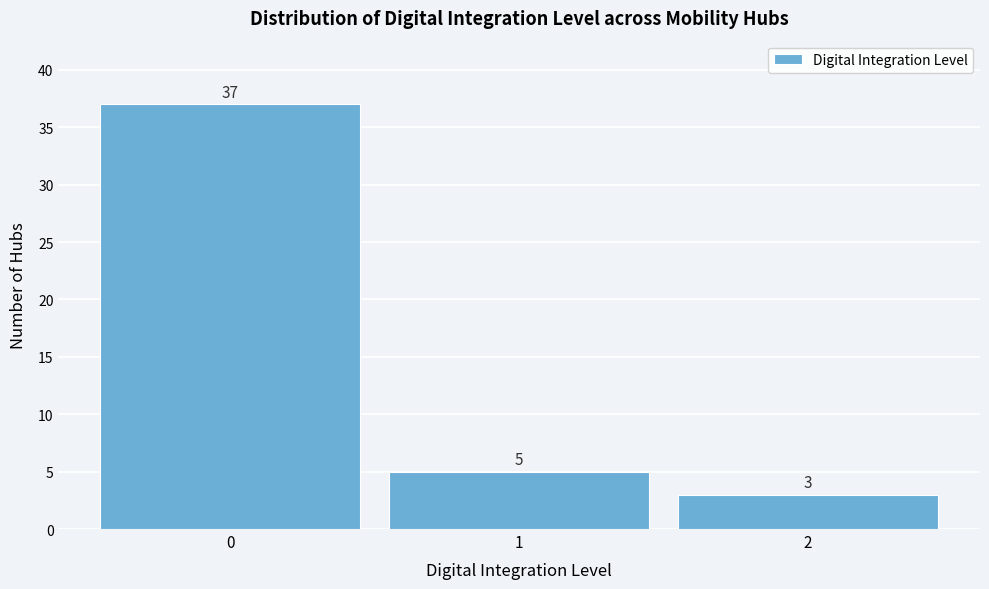

Reading left to right, list every bar in this chart as the range it spans on the x-axis followed by its height.

-0.5 to 0.5: 37
0.5 to 1.5: 5
1.5 to 2.5: 3